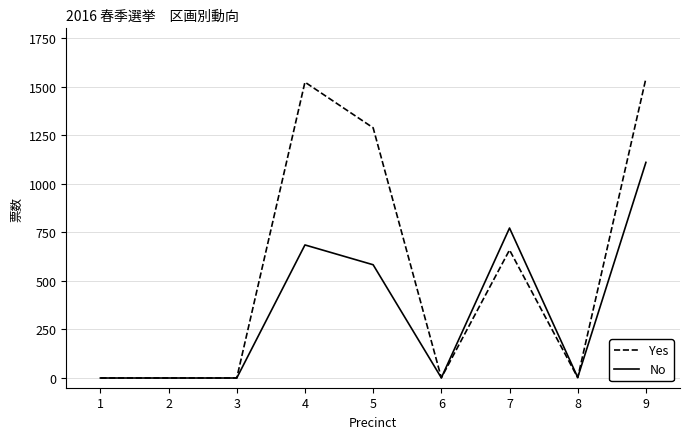

The value of No at 2 is 0. True or false?

True